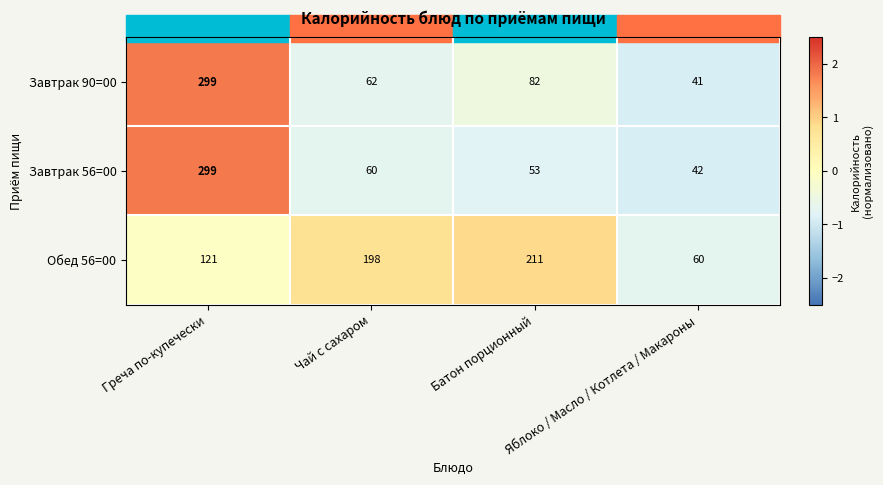

What is the total value across all series at Яблоко / Масло / Котлета / Макароны?

143